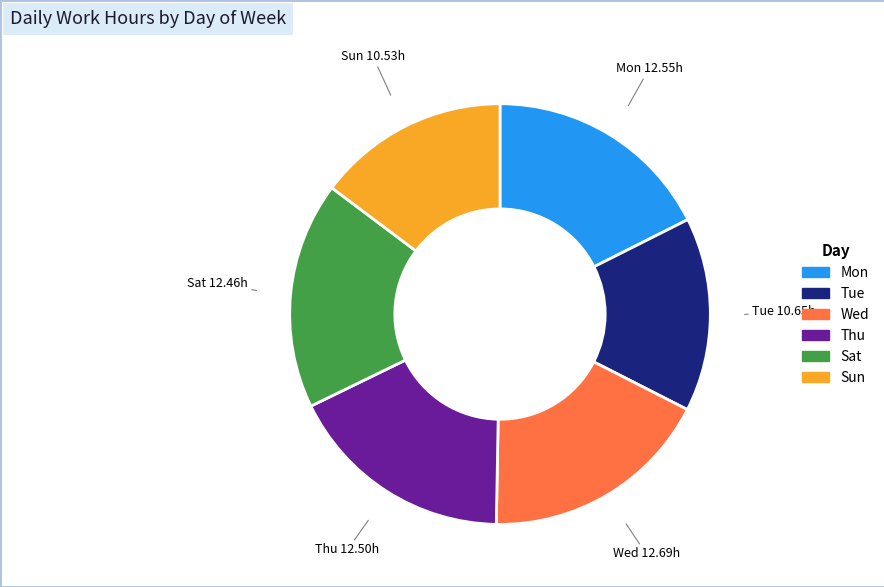

The Wed slice represents 18% of the pie. True or false?

True